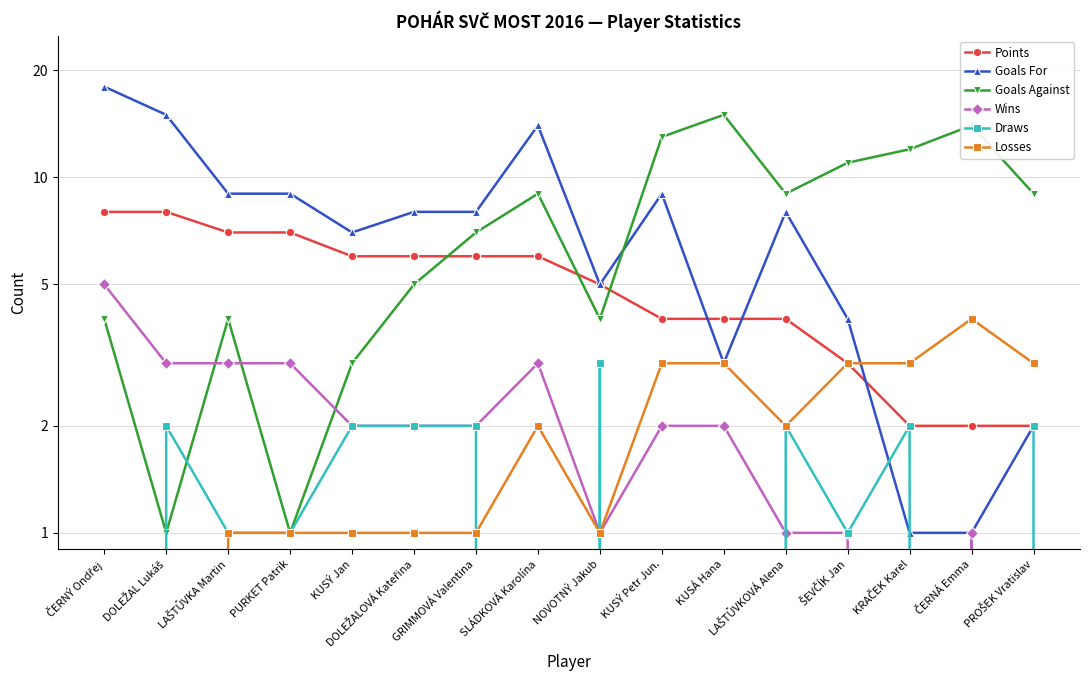

What is the average value of the Goals For series?

8